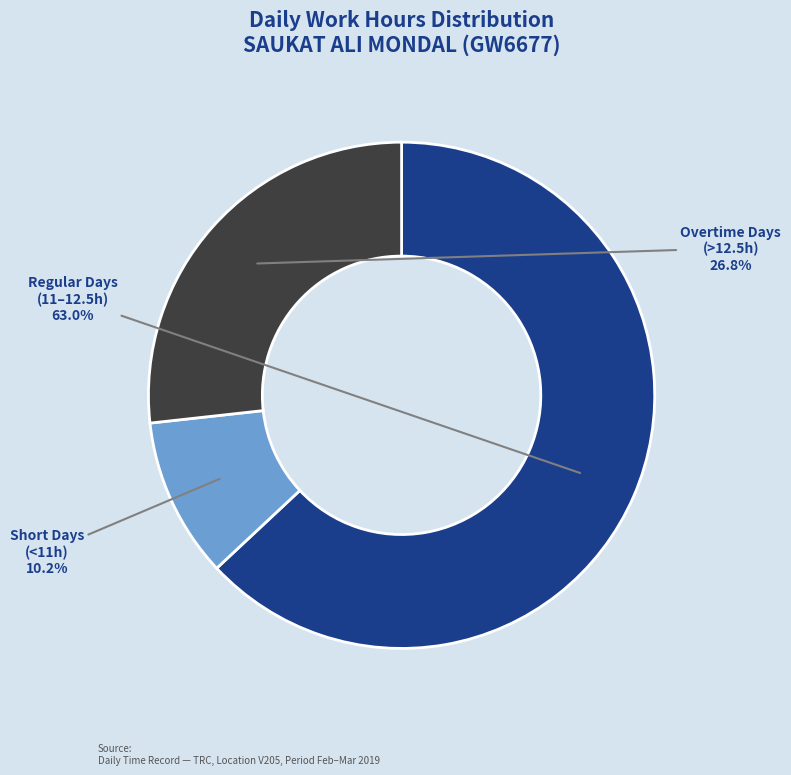

Is there a majority slice in this chart?

Yes